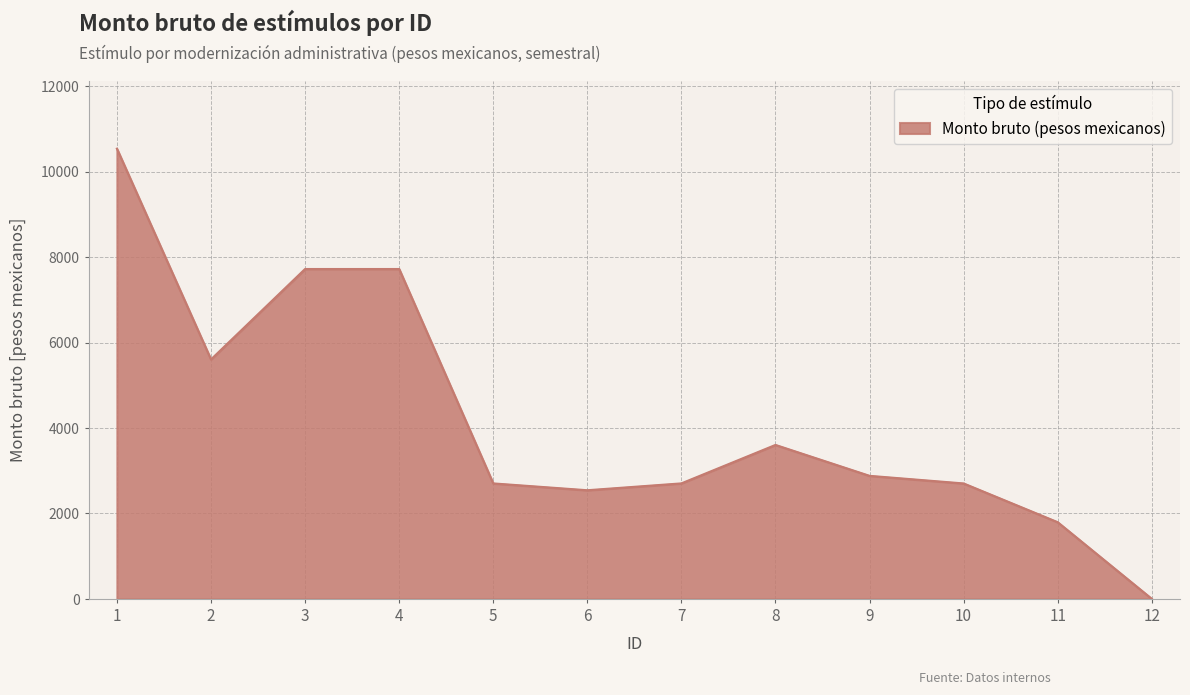

The chart shows a value of 1534.2 at 7. True or false?

False